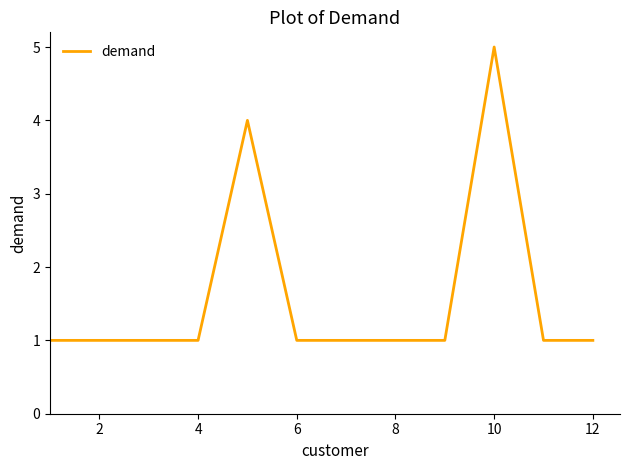

What is the difference between the maximum and minimum values?

4